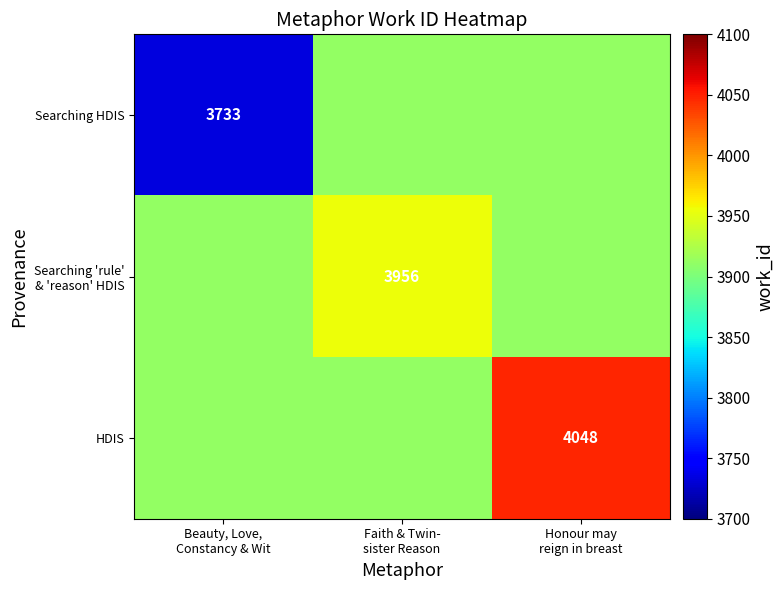

How many distinct data groups are displayed?

3